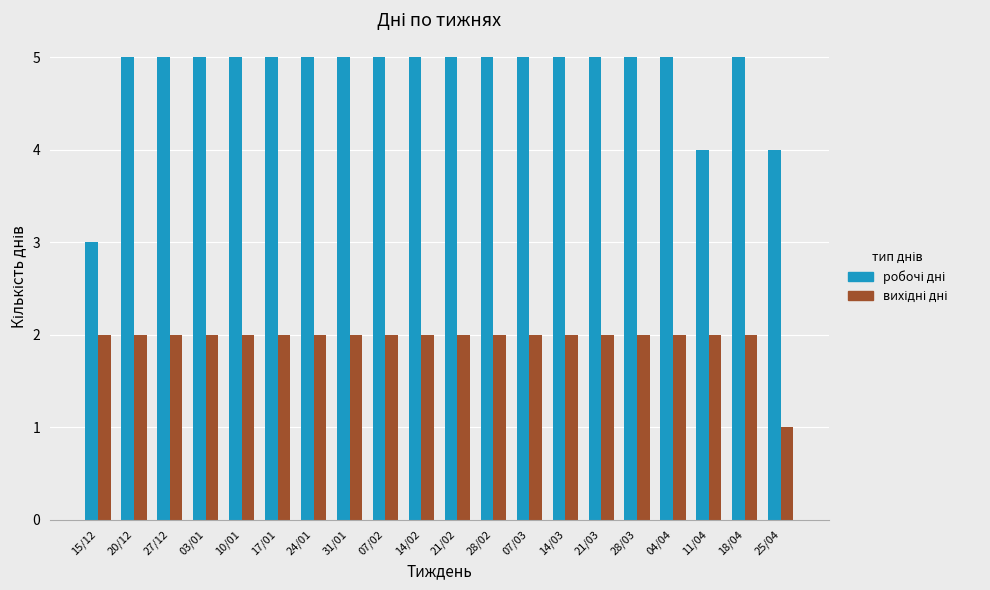

At which category does the chart reach its minimum across all series?

25/04